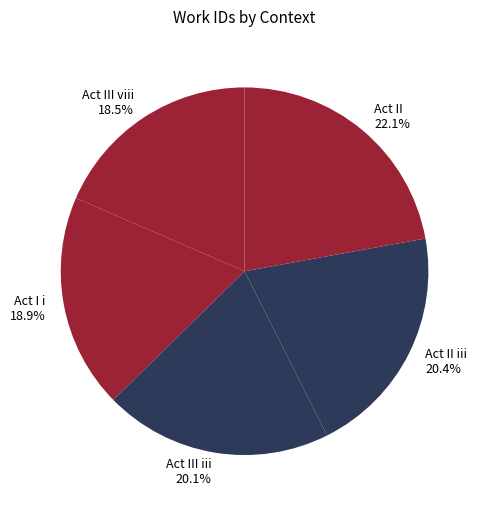

What is the ratio of the value at Act I i to the value at Act III viii?

1.0